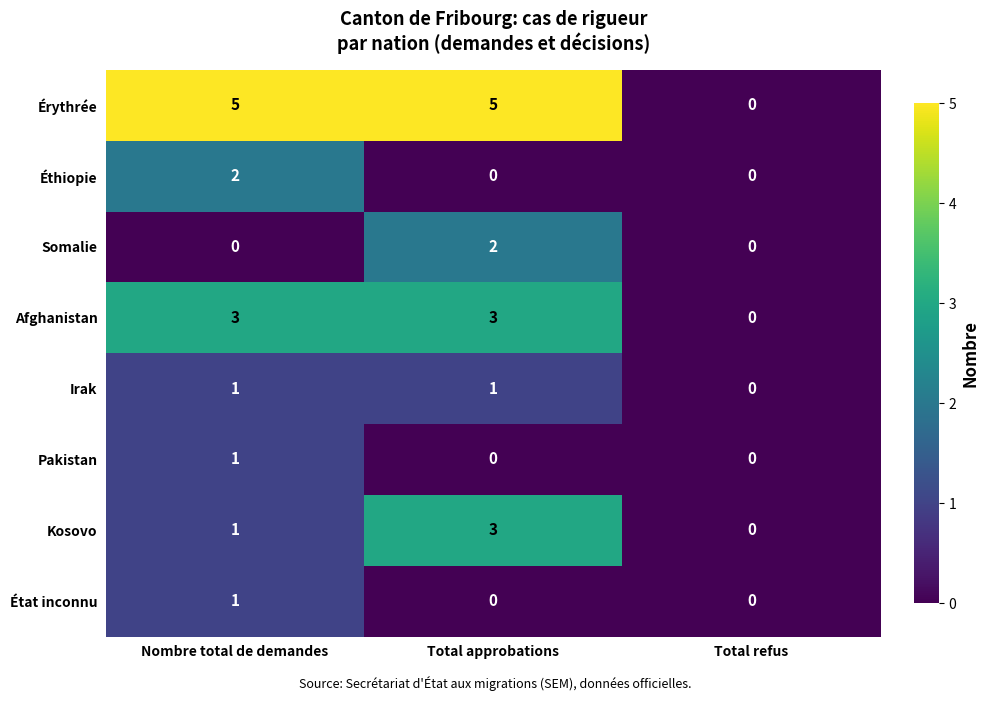

At which label does Afghanistan reach its minimum?

Total refus